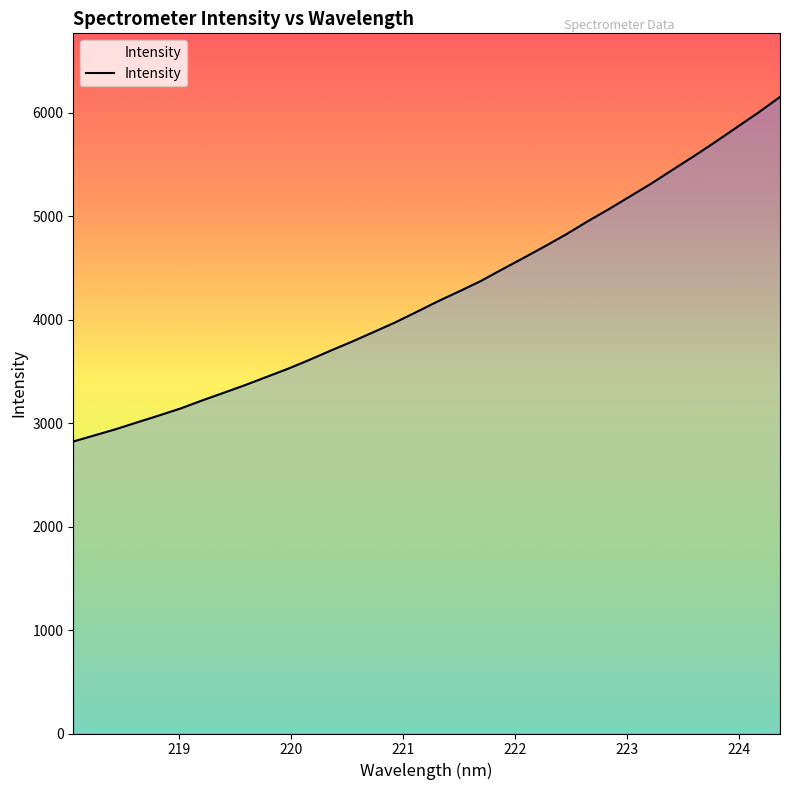

What is the difference between the maximum and minimum values?

3331.3